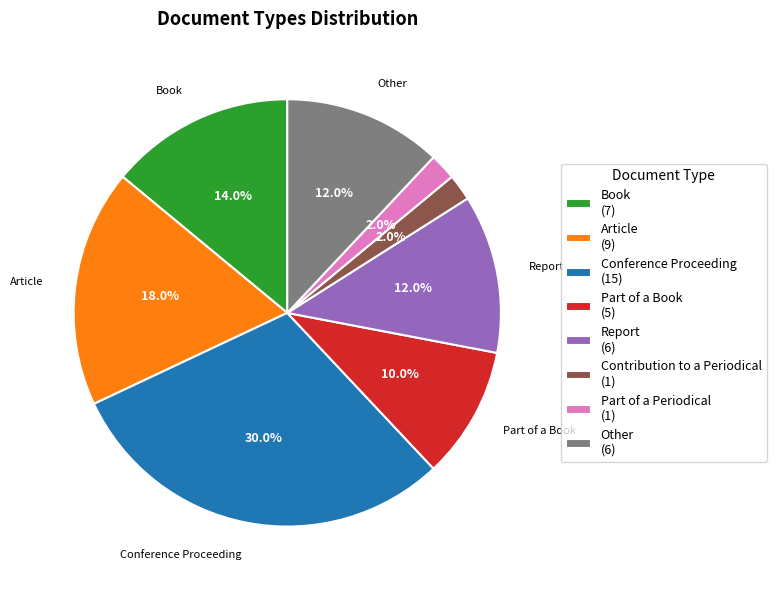

What percentage is the Contribution to a Periodical slice, to the nearest percent?

2%